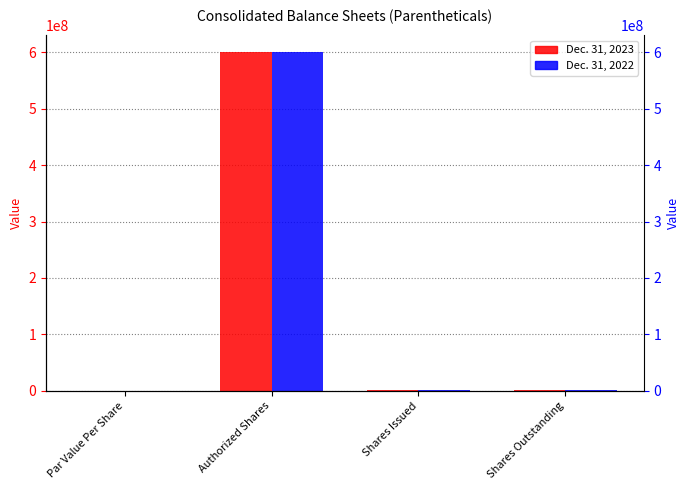

Rank the series by their maximum value, from highest to lowest.

Dec. 31, 2023, Dec. 31, 2022